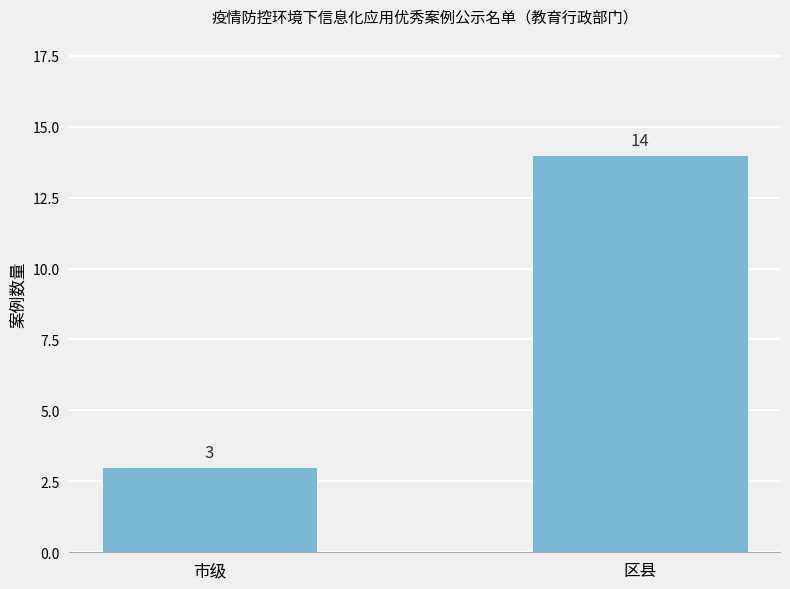

What is the smallest value displayed?

3